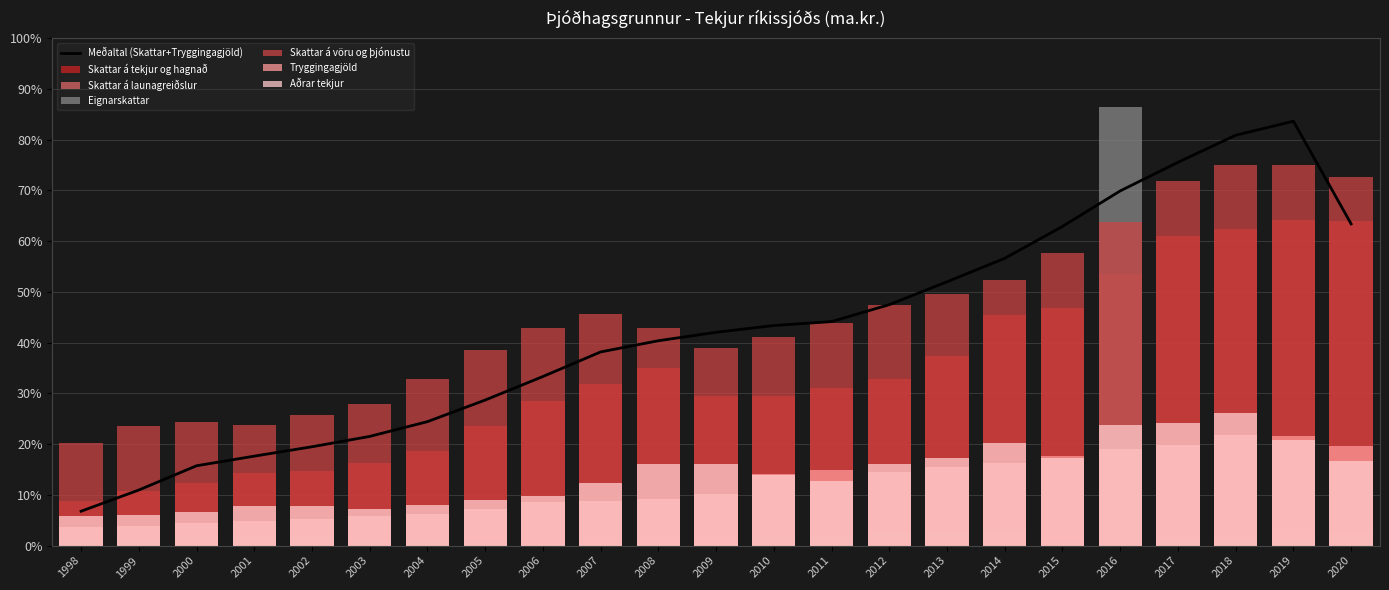

The Skattar á tekjur og hagnað series shows 0.6 at 2014. True or false?

False